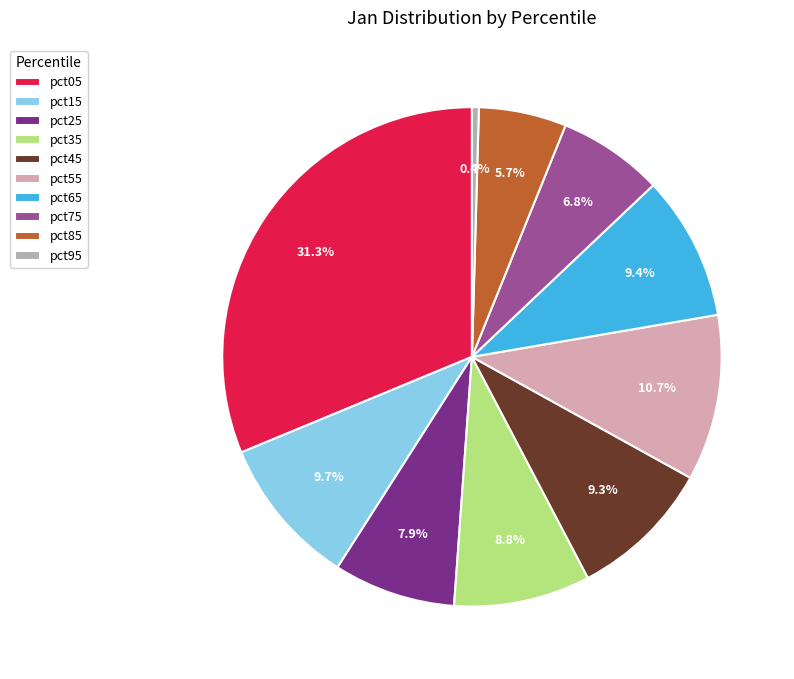

True or false: pct15 accounts for 10% of the total.

True